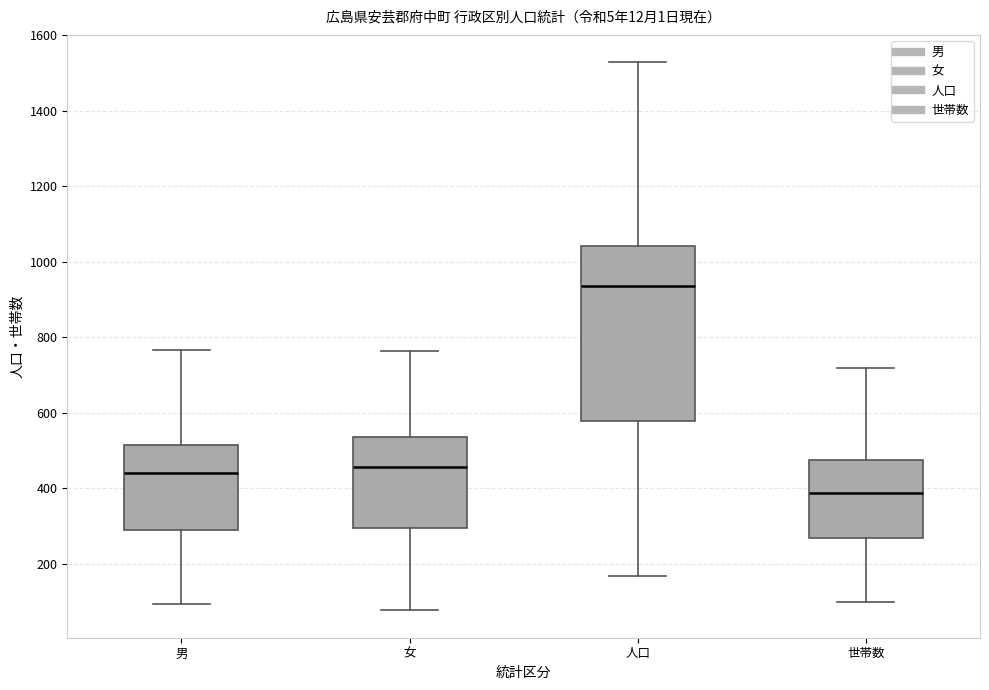

Which box has the highest median line?

人口